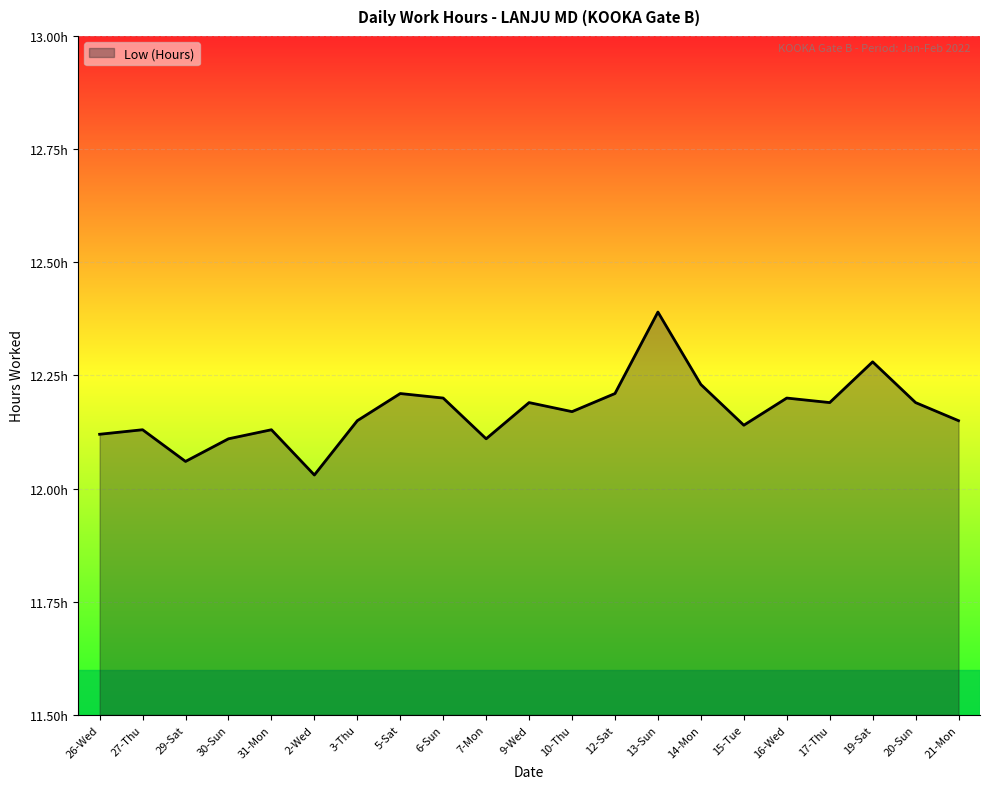

Which has a higher value, 10-Thu or 21-Mon?

10-Thu